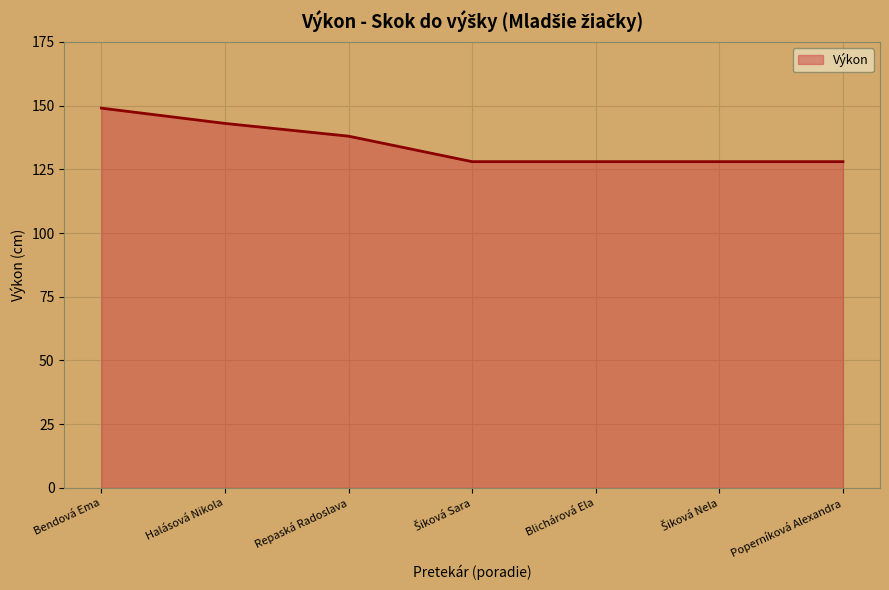

What is the average value?

135